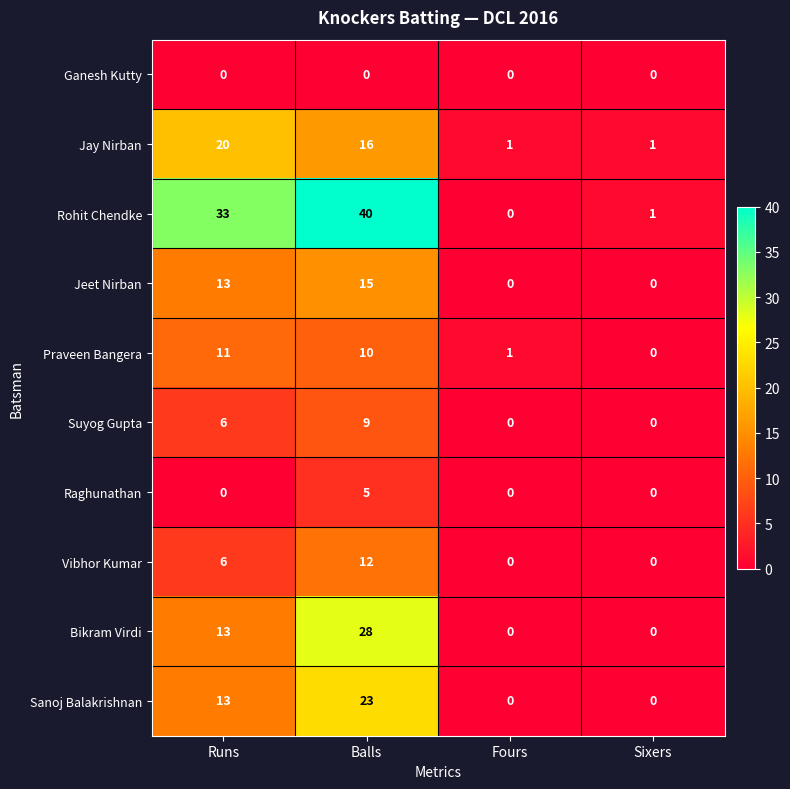

What is the spread (max minus min) of values at Balls?

40